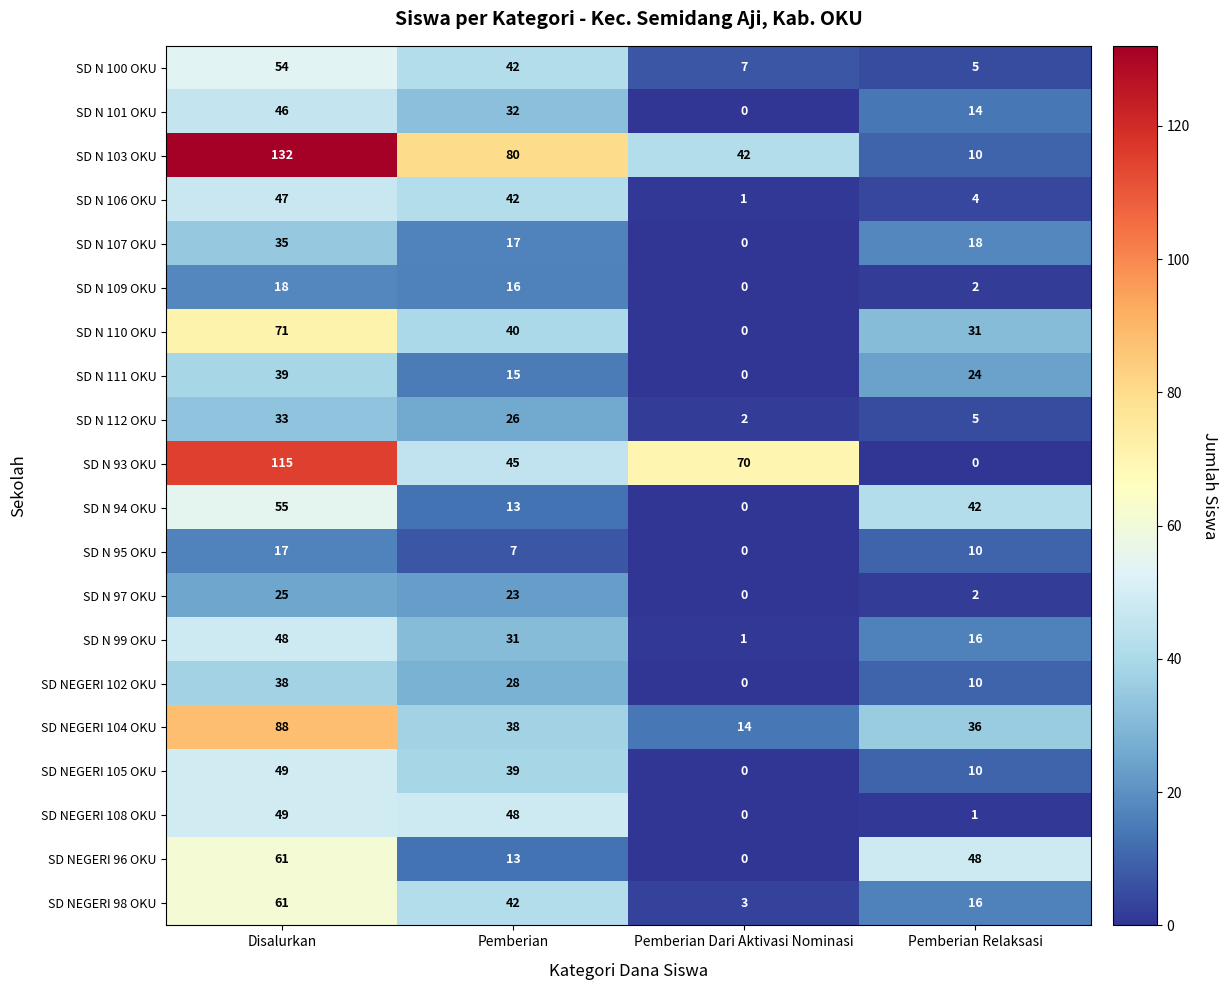

The value of SD NEGERI 105 OKU at Pemberian Relaksasi is 3. True or false?

False